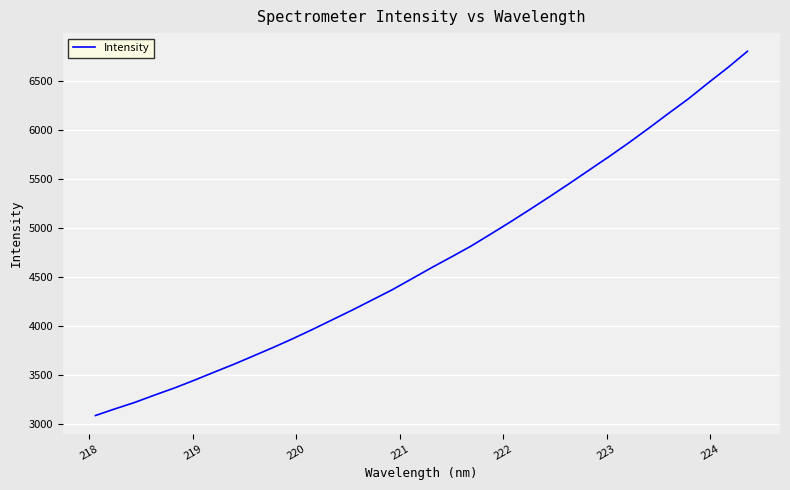

What is the greatest value displayed?

6798.3